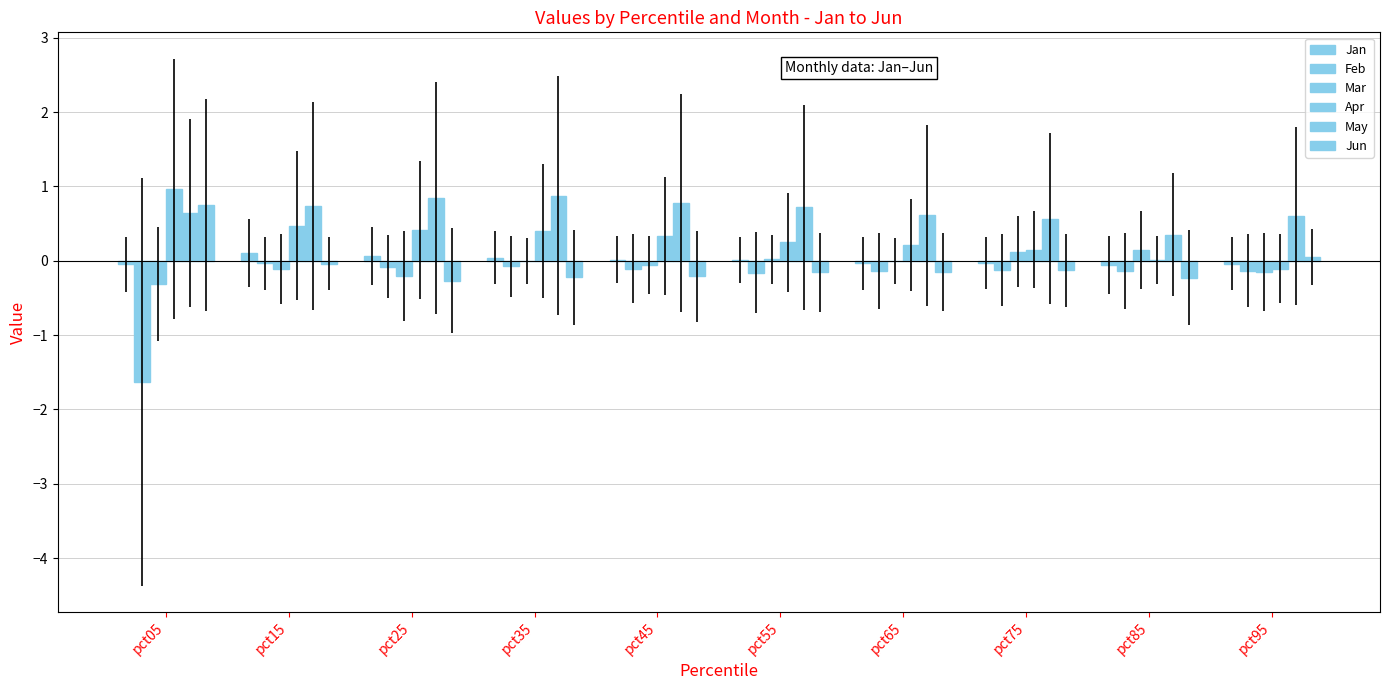

At how many categories does at least one series exceed 0?

10